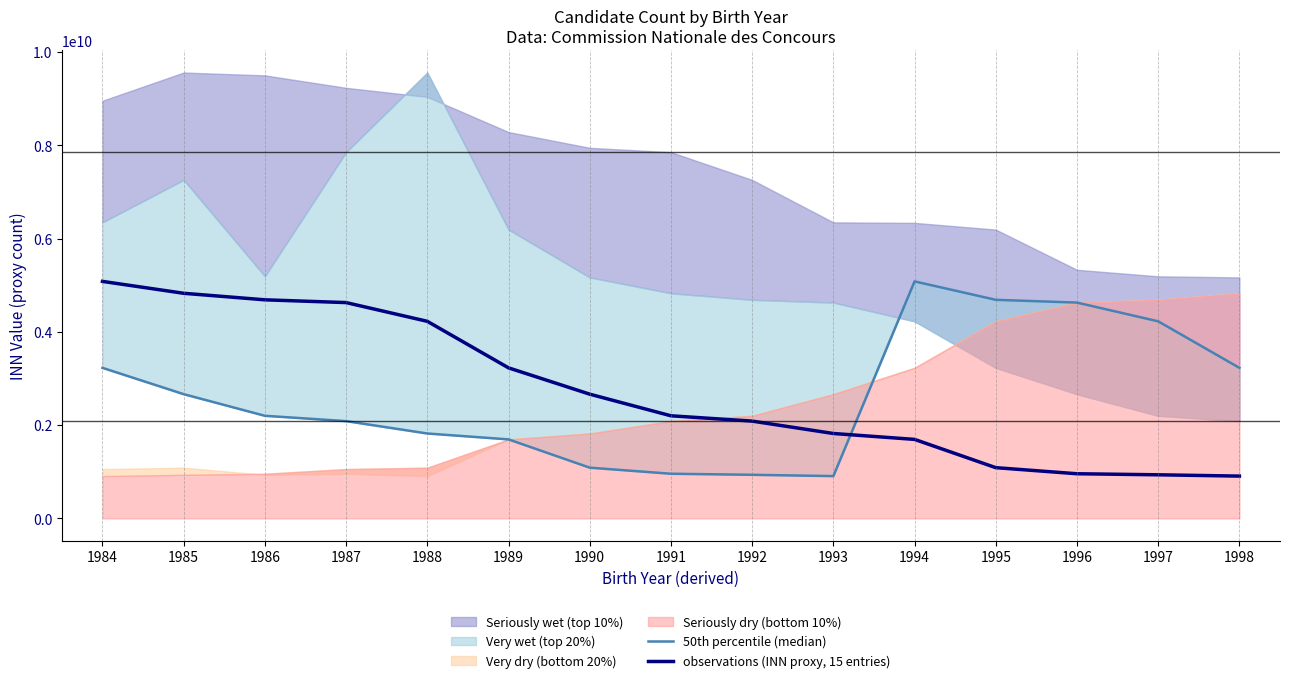

What is the total value across all series at 1991?

3157709581